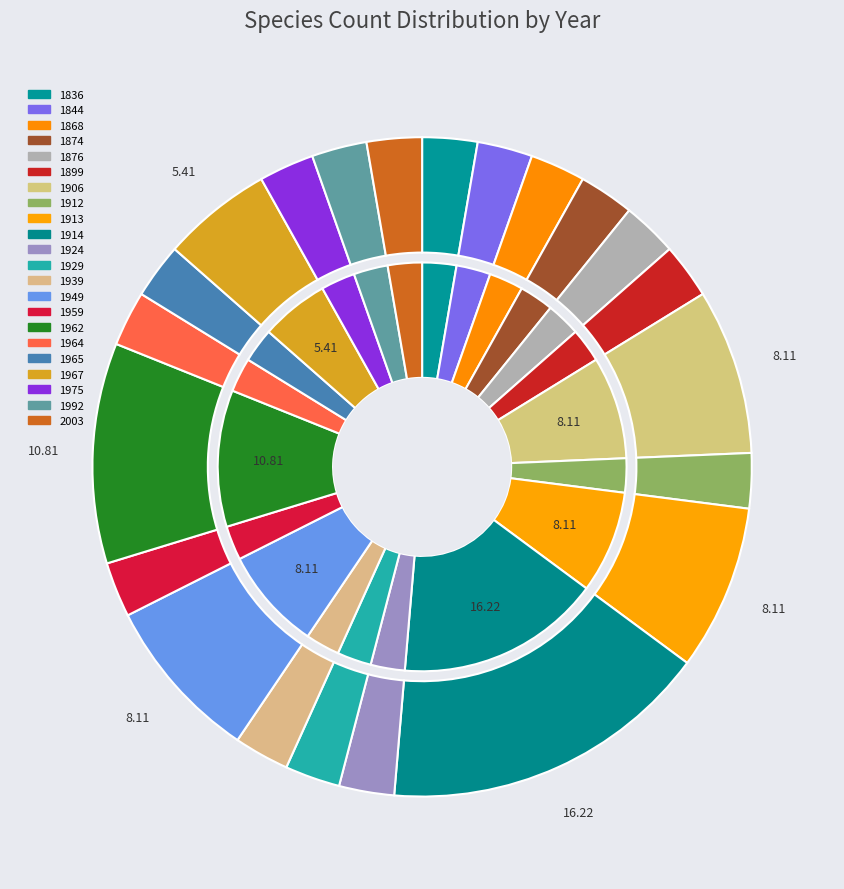

How many segments does this pie chart have?

22